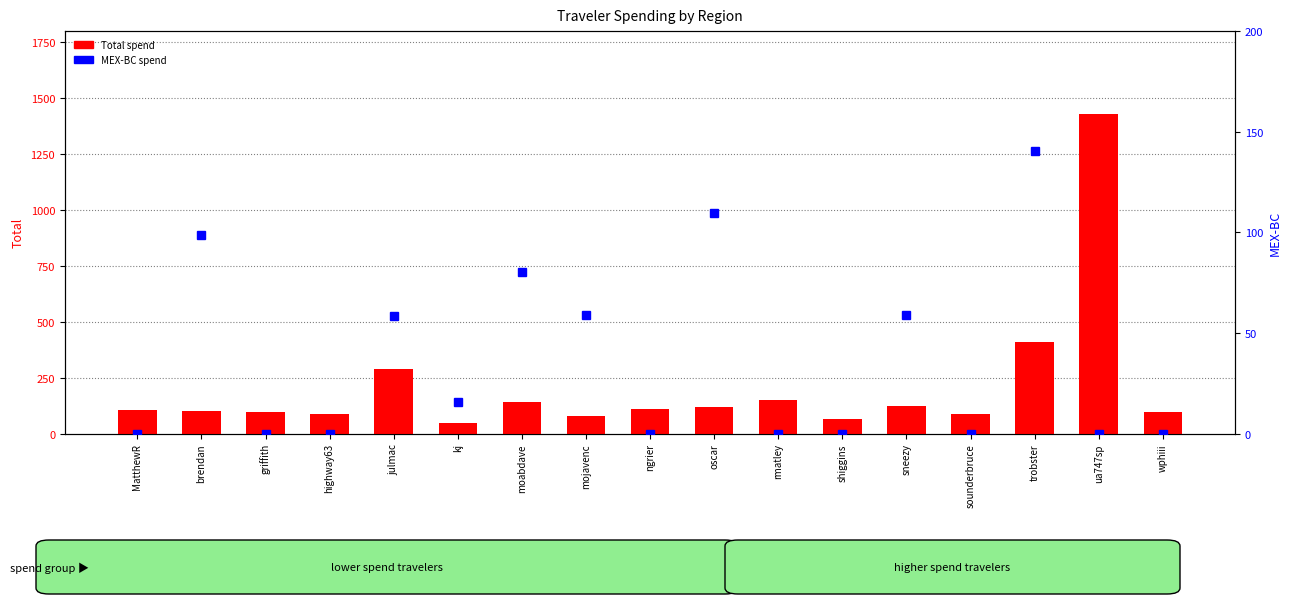

What are all the series names shown in the legend?

Total, MEX-BC